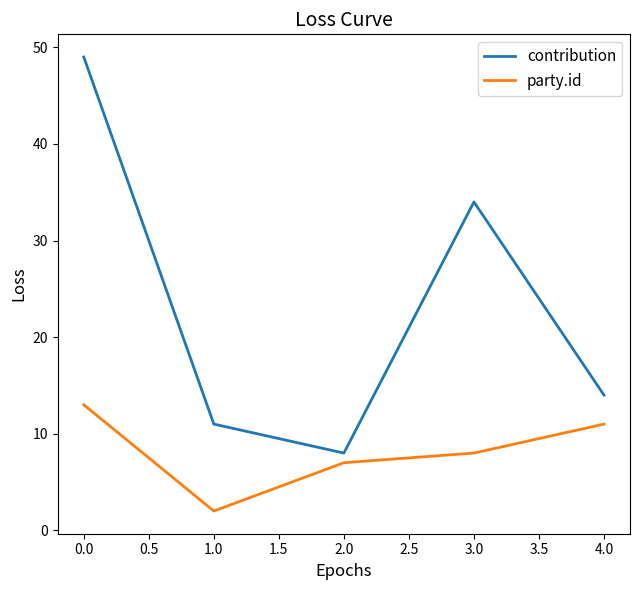

Between 2.0 and 4.0, which series saw the biggest shift?

contribution